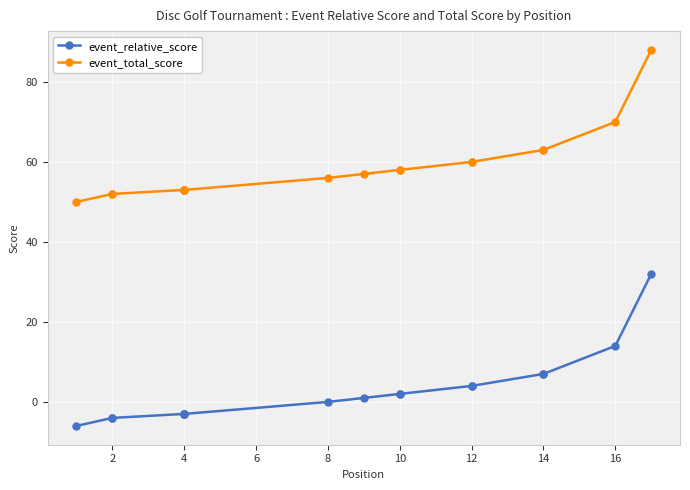

Which series has the largest range (max minus min)?

event_relative_score